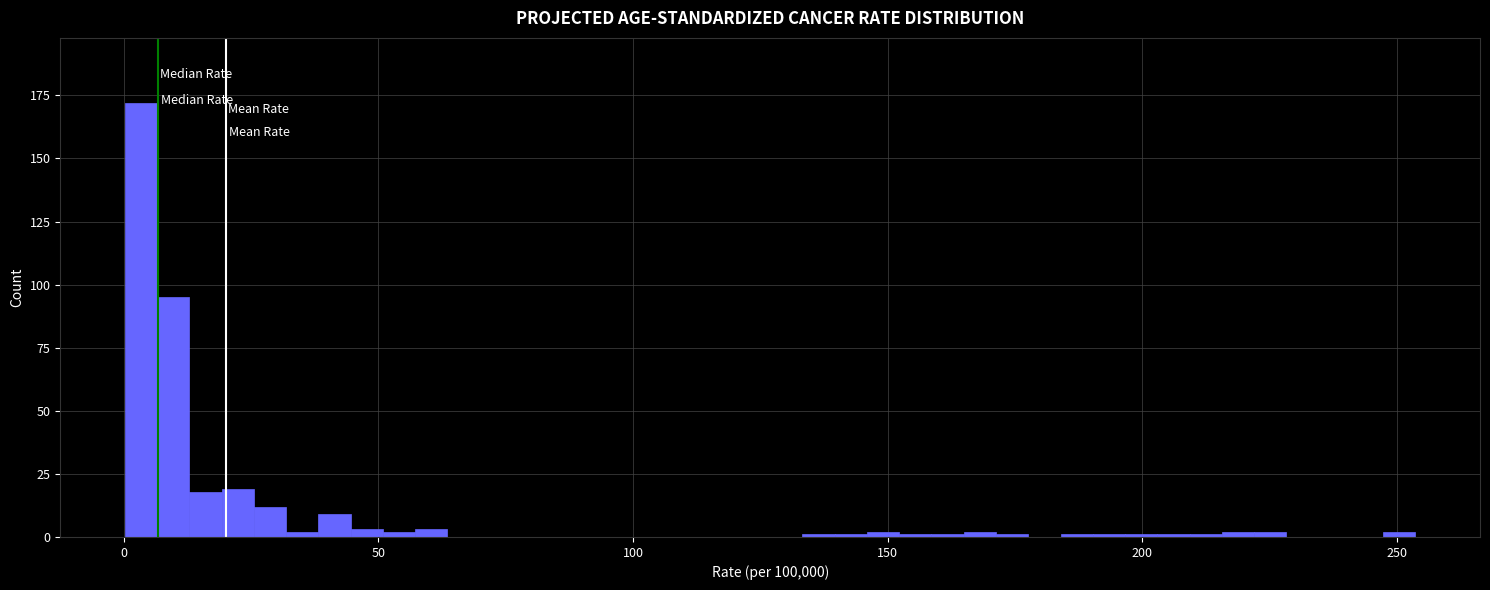

Read against the x-axis, roughly where is the centre of the tallest bar?

5